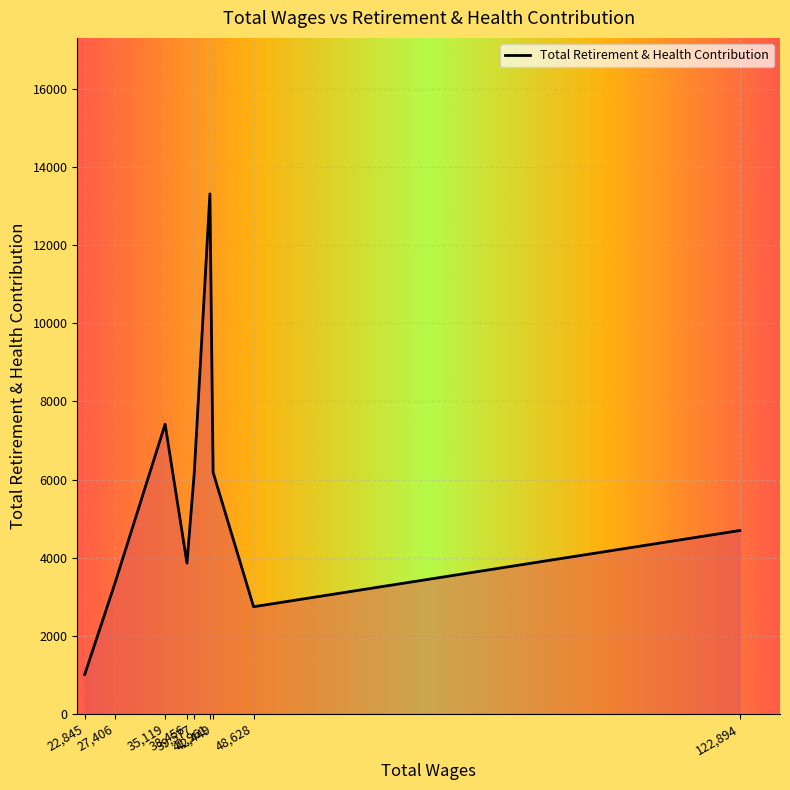

What is the minimum value shown in the chart?

1008